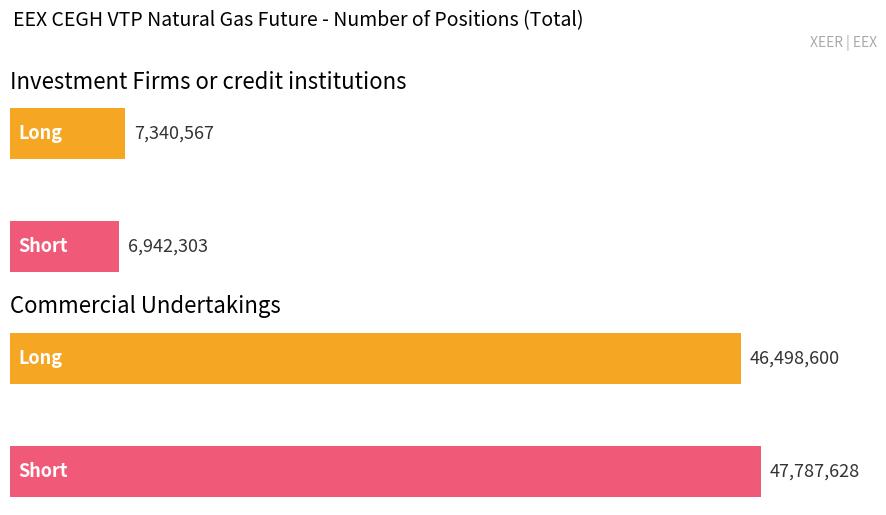

Rank the series by their average value, from highest to lowest.

Short, Long